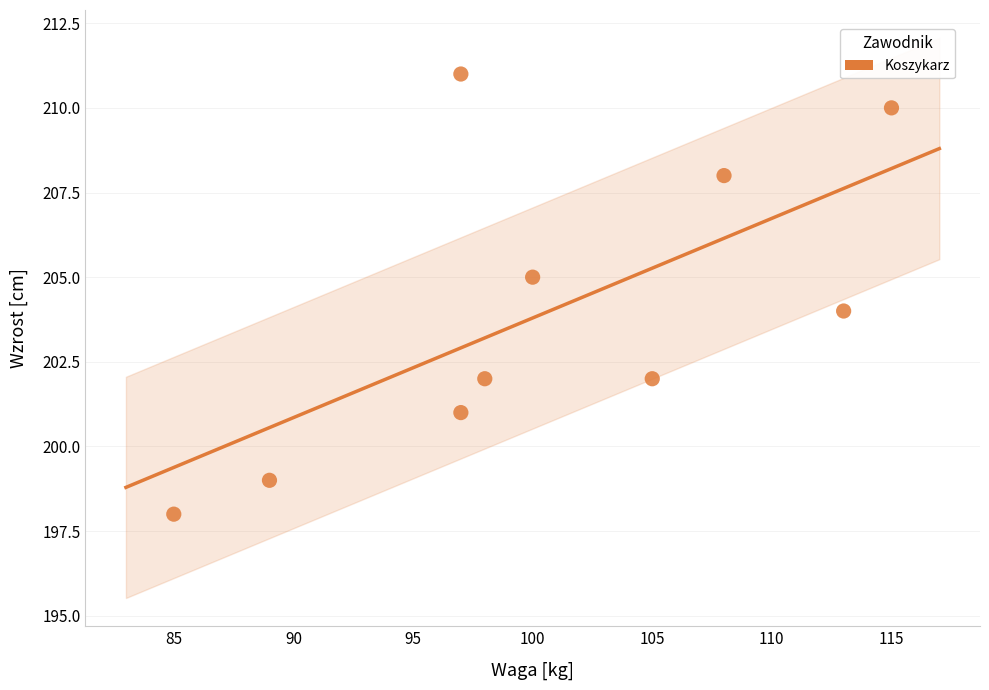

What is the range of Y values (max minus min)?

13